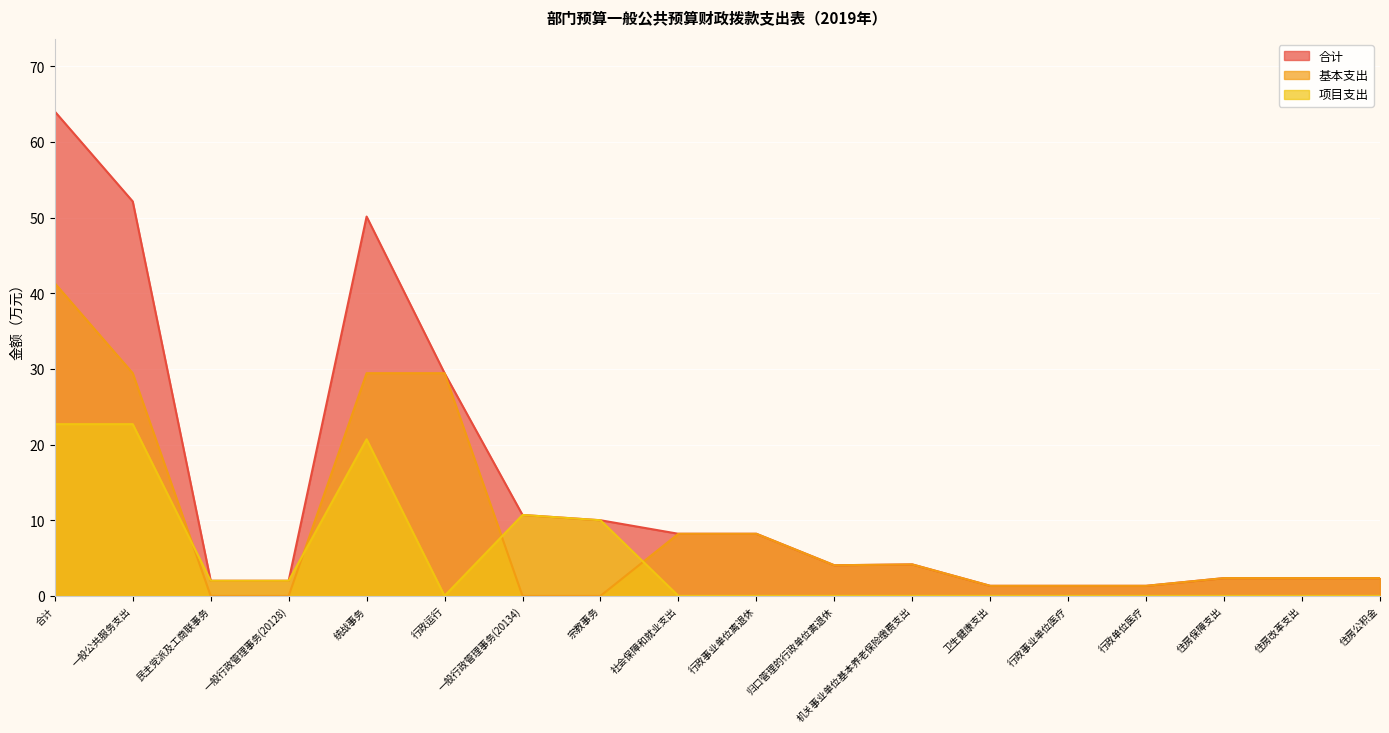

Reading right to left, list all the values displayed in this chart.

合计: 住房公积金=2.4	住房改革支出=2.4	住房保障支出=2.4	行政单位医疗=1.3	行政事业单位医疗=1.3	卫生健康支出=1.3	机关事业单位基本养老保险缴费支出=4.2	归口管理的行政单位离退休=4.0	行政事业单位离退休=8.2	社会保障和就业支出=8.2	宗教事务=10.0	一般行政管理事务(20134)=10.7	行政运行=29.4	统战事务=50.1	一般行政管理事务(20128)=2.0	民主党派及工商联事务=2.0	一般公共服务支出=52.1	合计=64.0
基本支出: 住房公积金=2.4	住房改革支出=2.4	住房保障支出=2.4	行政单位医疗=1.3	行政事业单位医疗=1.3	卫生健康支出=1.3	机关事业单位基本养老保险缴费支出=4.2	归口管理的行政单位离退休=4.0	行政事业单位离退休=8.2	社会保障和就业支出=8.2	宗教事务=0.0	一般行政管理事务(20134)=0.0	行政运行=29.4	统战事务=29.4	一般行政管理事务(20128)=0.0	民主党派及工商联事务=0.0	一般公共服务支出=29.4	合计=41.3
项目支出: 住房公积金=0.0	住房改革支出=0.0	住房保障支出=0.0	行政单位医疗=0.0	行政事业单位医疗=0.0	卫生健康支出=0.0	机关事业单位基本养老保险缴费支出=0.0	归口管理的行政单位离退休=0.0	行政事业单位离退休=0.0	社会保障和就业支出=0.0	宗教事务=10.0	一般行政管理事务(20134)=10.7	行政运行=0.0	统战事务=20.7	一般行政管理事务(20128)=2.0	民主党派及工商联事务=2.0	一般公共服务支出=22.7	合计=22.7